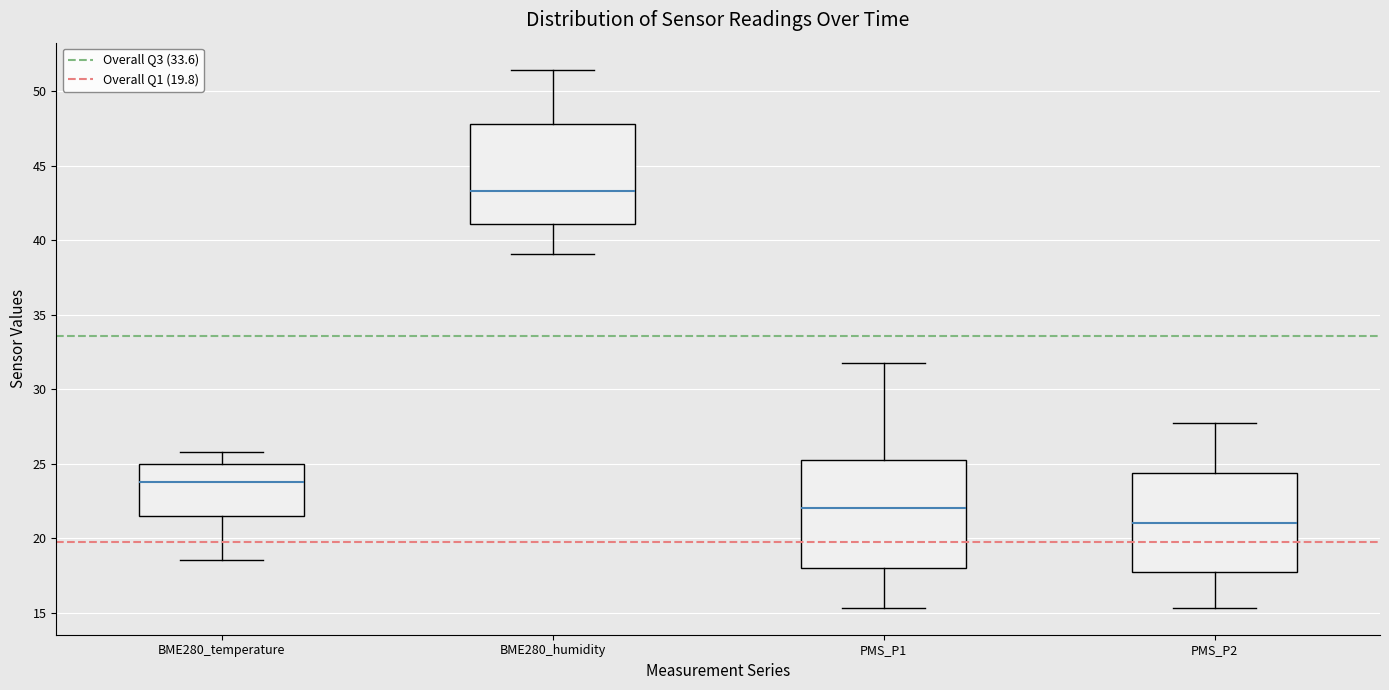

Reading left to right, transcribe this box plot: for each box, give where its median line is, the range the box spans, and where its two whiskers end, as read against the y-axis. The values are not printed on the chart, so give them approximately, as read against the axis.

BME280_temperature: median 24.0, box 21.5 to 25.0, whiskers 18.5 to 26.0
BME280_humidity: median 43.5, box 41.0 to 48.0, whiskers 39.0 to 51.5
PMS_P1: median 22.0, box 18.0 to 25.5, whiskers 15.5 to 32.0
PMS_P2: median 21.0, box 18.0 to 24.5, whiskers 15.5 to 28.0